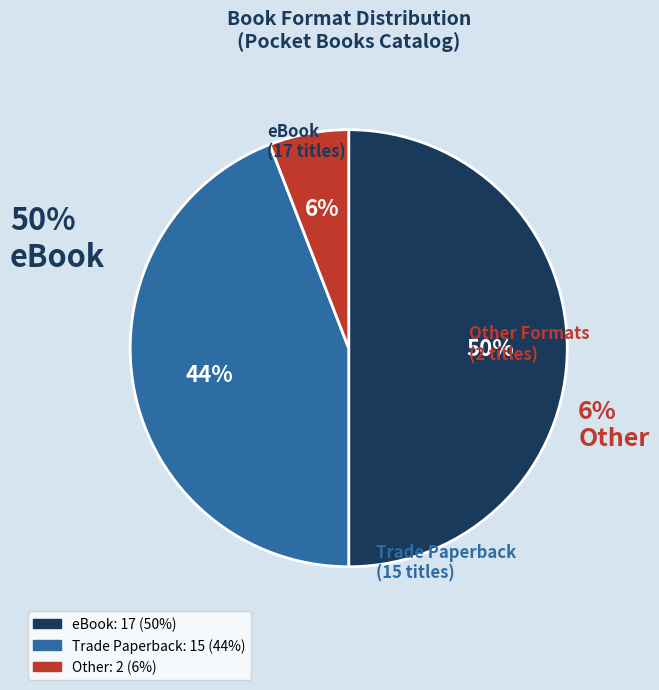

Rank the categories by value from lowest to highest.

Other, Trade Paperback, eBook